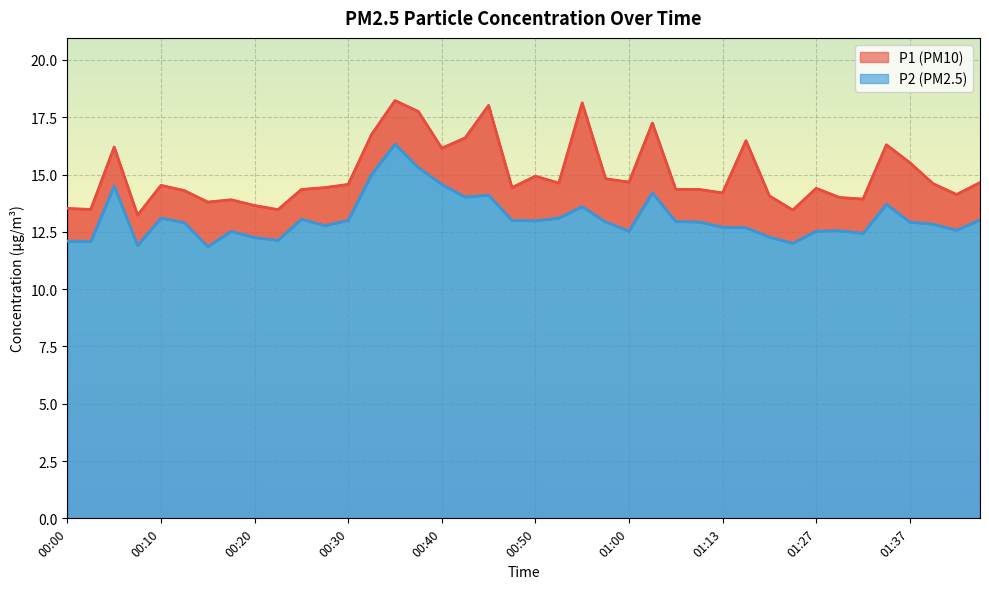

The value of P2 at 00:03 is 3.7. True or false?

False